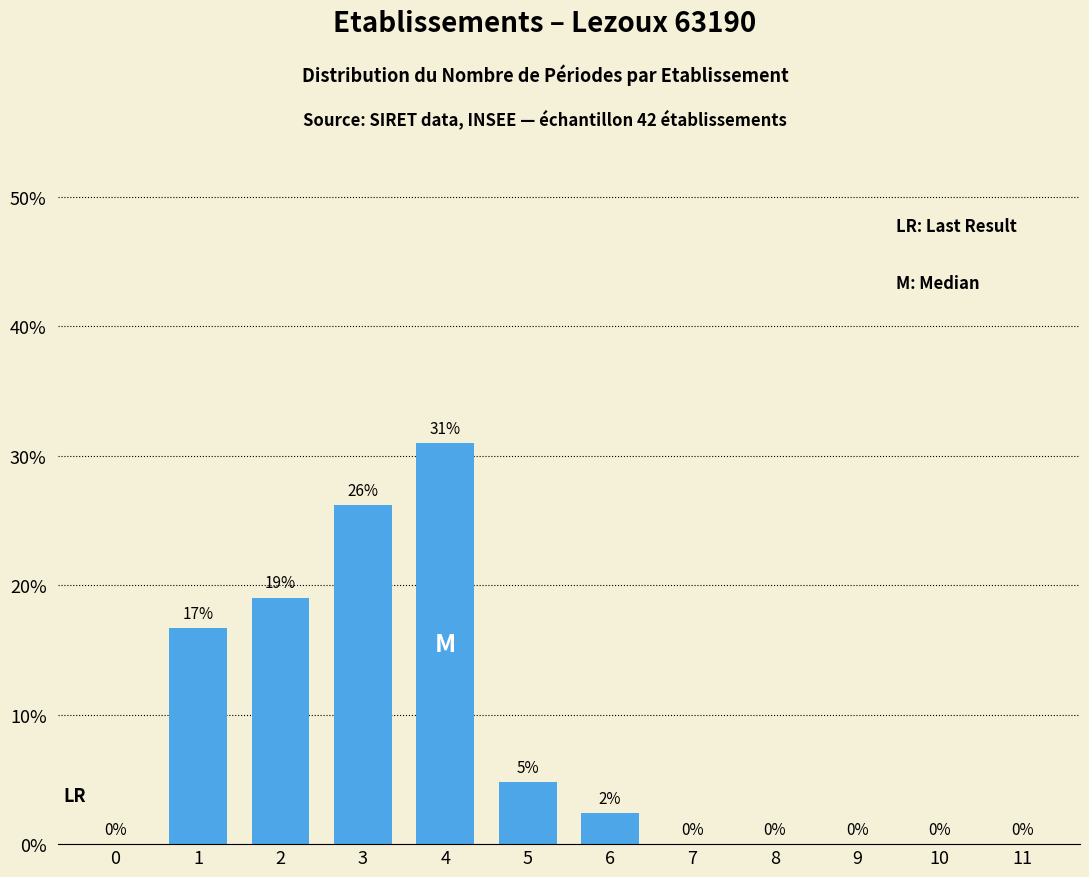

At which category does the chart reach its peak across all series?

4